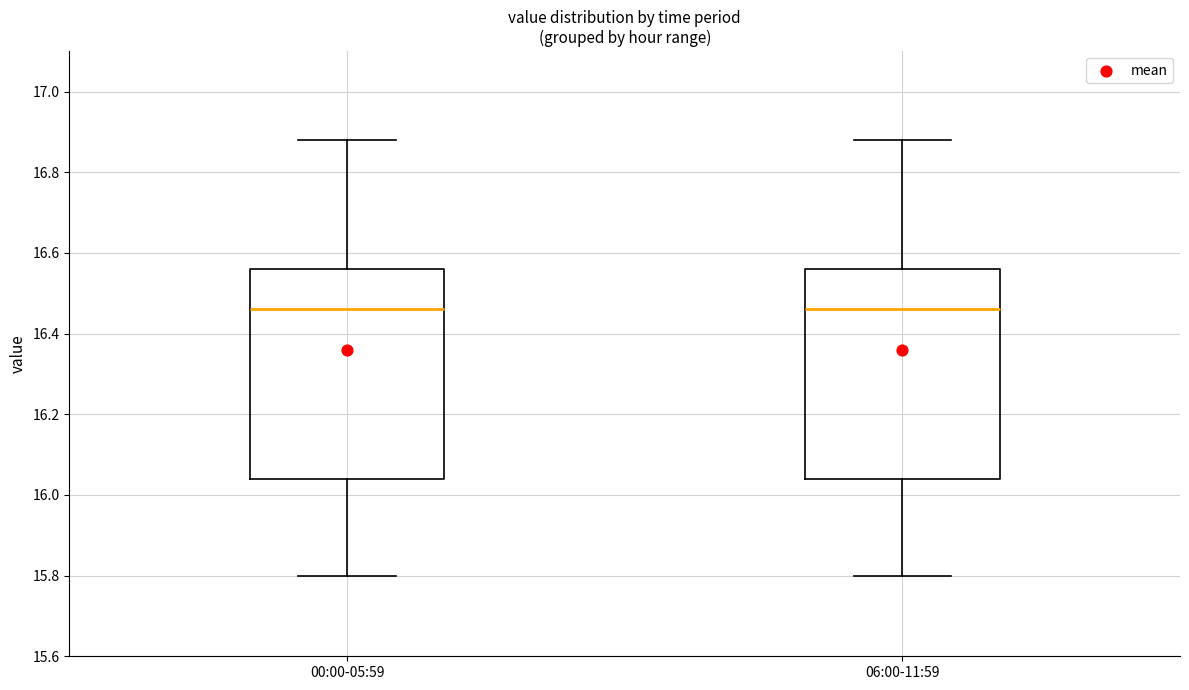

Reading left to right, transcribe this box plot: for each box, give where its median line is, the range the box spans, and where its two whiskers end, as read against the y-axis. The values are not printed on the chart, so give them approximately, as read against the axis.

00:00-05:59: median 16.46, box 16.04 to 16.56, whiskers 15.80 to 16.88
06:00-11:59: median 16.46, box 16.04 to 16.56, whiskers 15.80 to 16.88